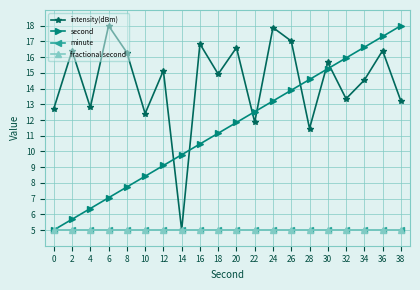

Does the chart have visible grid lines?

Yes